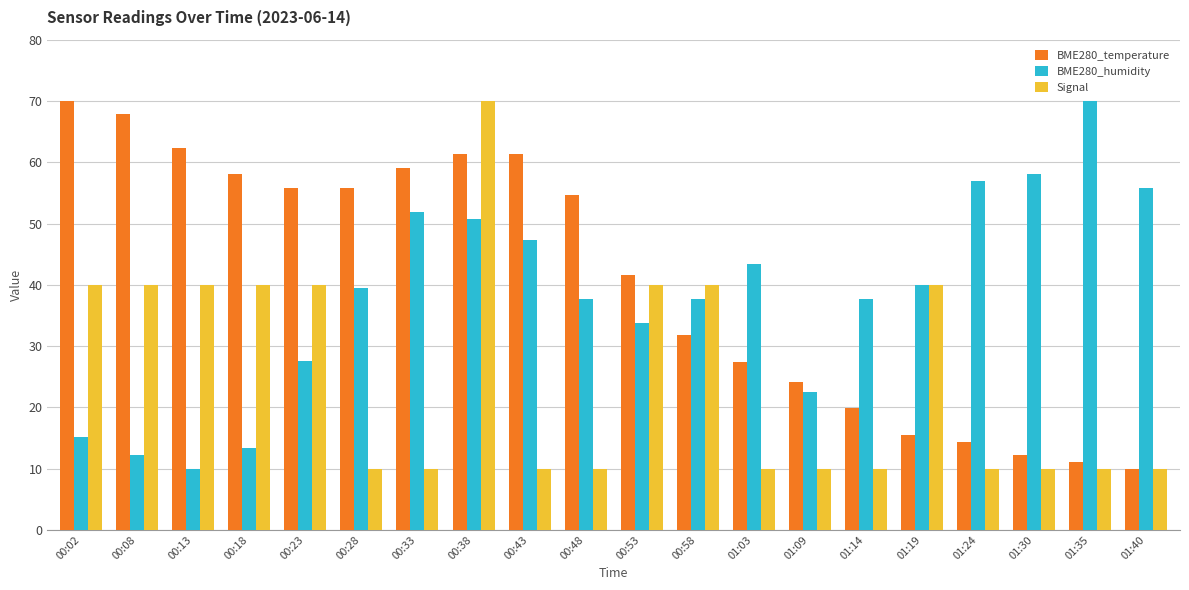

At which label is BME280_temperature closest to 40?

00:53